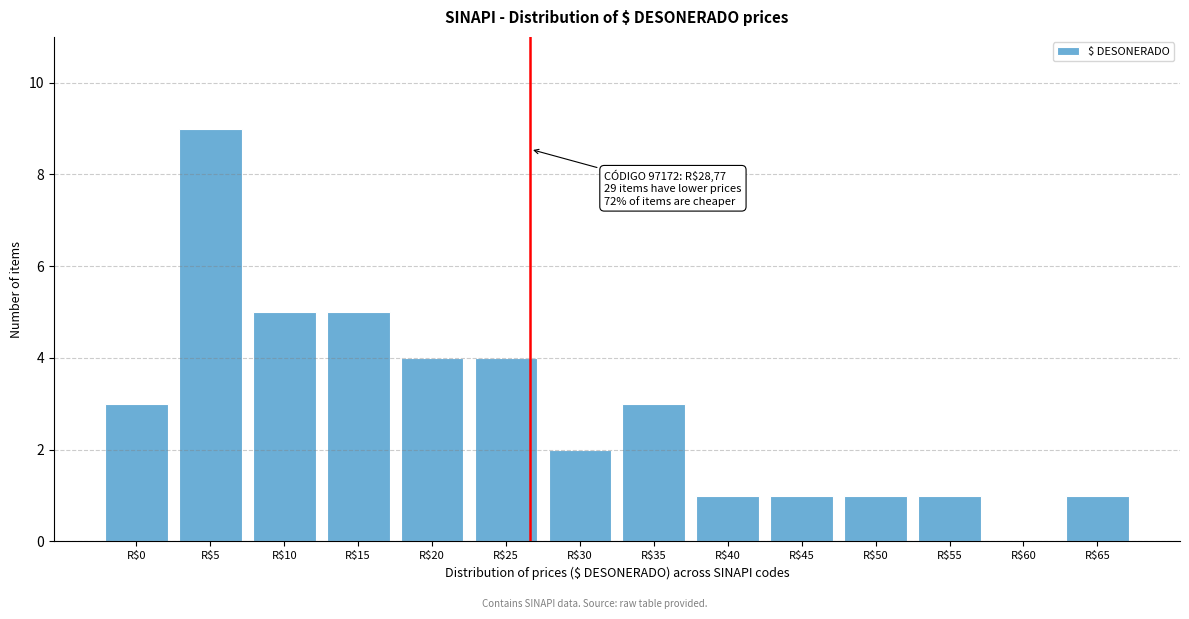

What is the greatest value displayed?

9